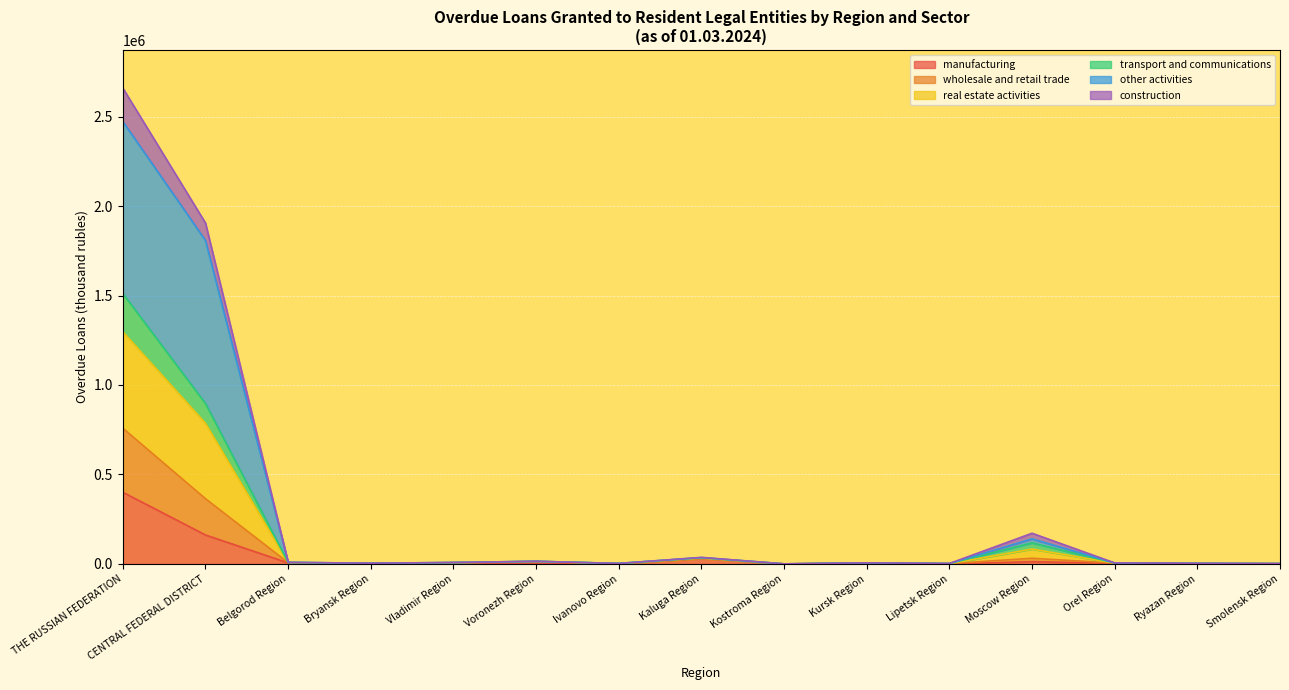

How many series are shown in this chart?

6